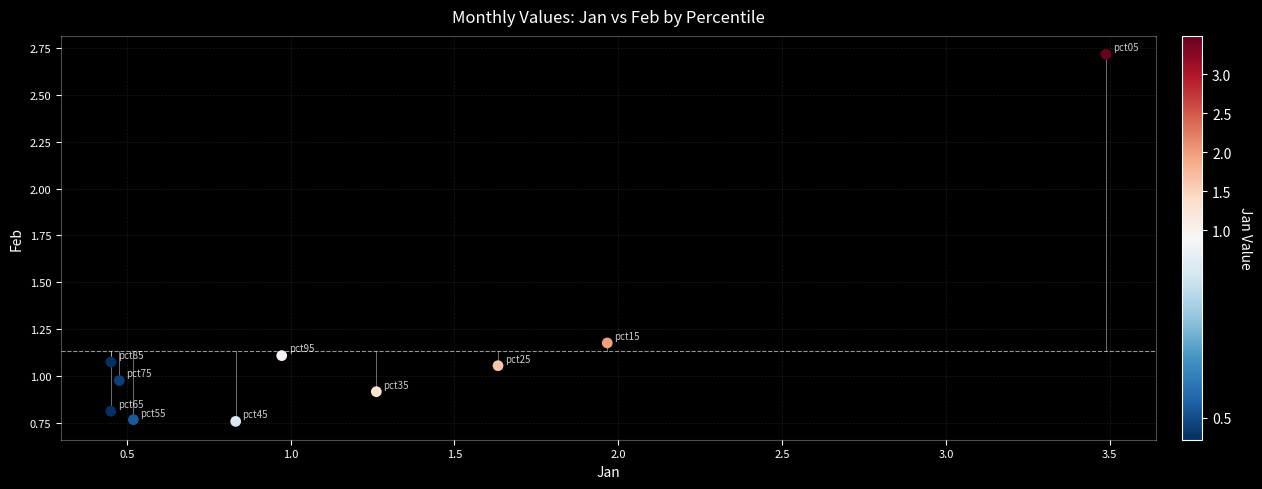

What is the range of Y values (max minus min)?

2.0